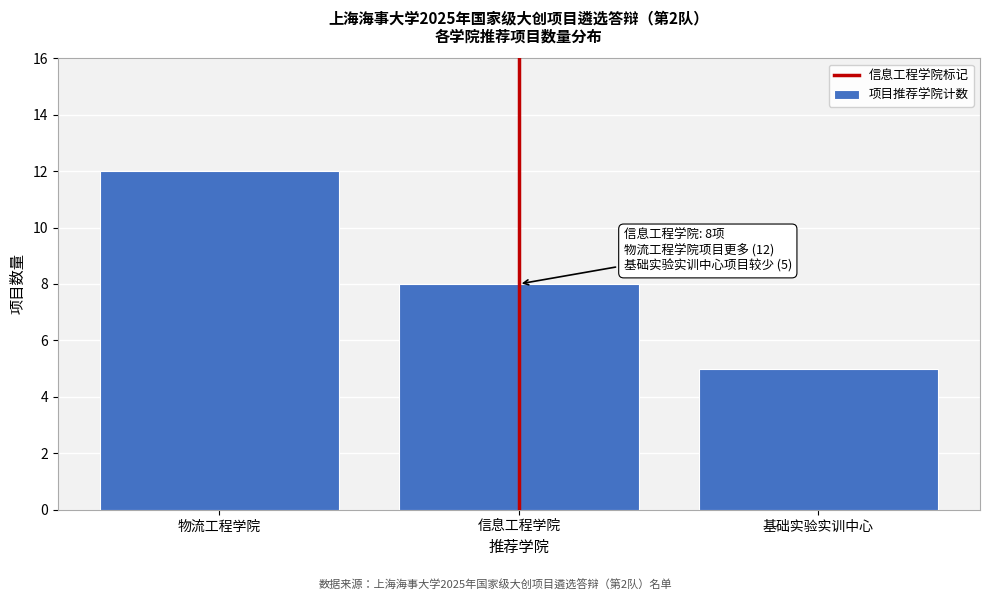

Reading left to right, list all the values displayed in this chart.

12	8	5